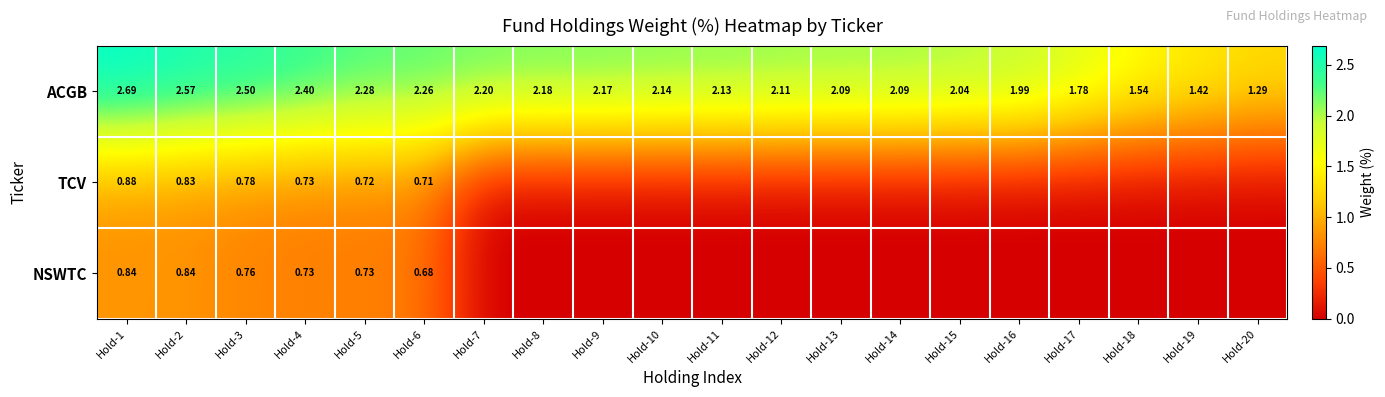

At which category is the sum across all series the highest?

Hold-1